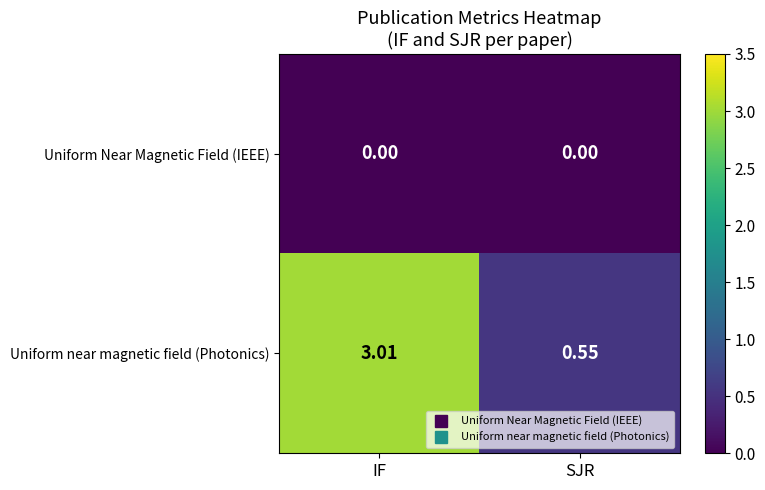

Where is Uniform near magnetic field (Photonics) nearest to the value 1?

SJR